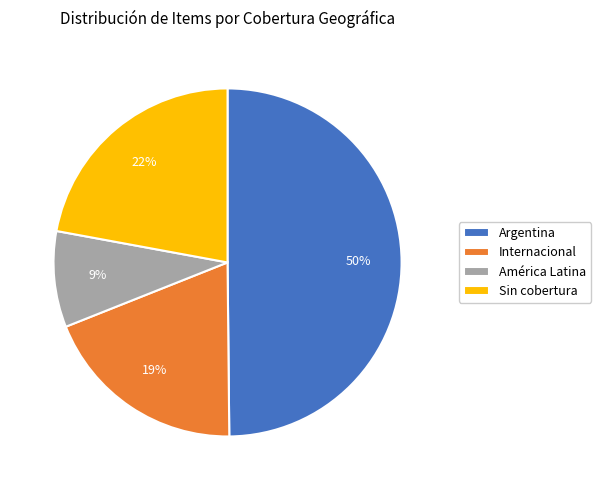

Between Internacional and América Latina, which is larger?

Internacional